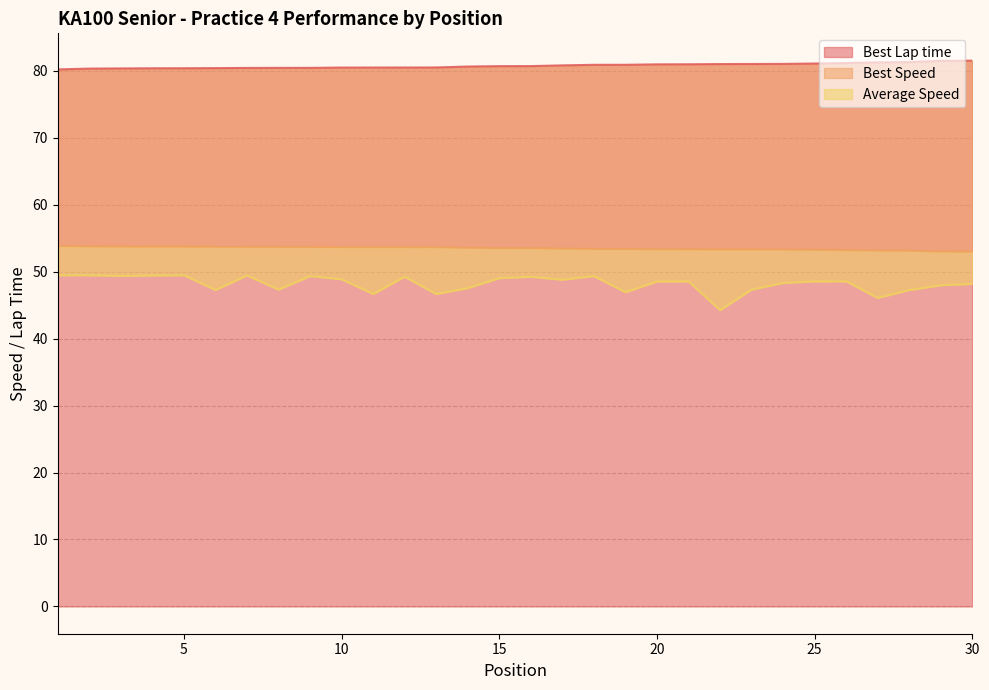

Reading right to left, transcribe all the data shown in this chart.

Best Lap time: 30=81.5	29=81.5	28=81.3	27=81.3	26=81.2	25=81.1	24=81.0	23=81.0	22=81.0	21=81.0	20=81.0	19=80.9	18=80.9	17=80.8	16=80.7	15=80.7	14=80.6	13=80.5	12=80.5	11=80.5	10=80.5	9=80.4	8=80.4	7=80.4	6=80.4	5=80.4	4=80.4	3=80.4	2=80.3	1=80.2
Best Speed: 30=53.0	29=53.0	28=53.1	27=53.2	26=53.2	25=53.3	24=53.3	23=53.3	22=53.3	21=53.3	20=53.4	19=53.4	18=53.4	17=53.5	16=53.5	15=53.5	14=53.6	13=53.7	12=53.7	11=53.7	10=53.7	9=53.7	8=53.7	7=53.7	6=53.7	5=53.7	4=53.7	3=53.8	2=53.8	1=53.9
Average Speed: 30=48.2	29=48.0	28=47.3	27=46.1	26=48.6	25=48.5	24=48.3	23=47.3	22=44.2	21=48.6	20=48.5	19=46.9	18=49.3	17=48.8	16=49.2	15=49.0	14=47.5	13=46.7	12=49.2	11=46.7	10=48.9	9=49.3	8=47.3	7=49.4	6=47.3	5=49.5	4=49.4	3=49.4	2=49.5	1=49.5